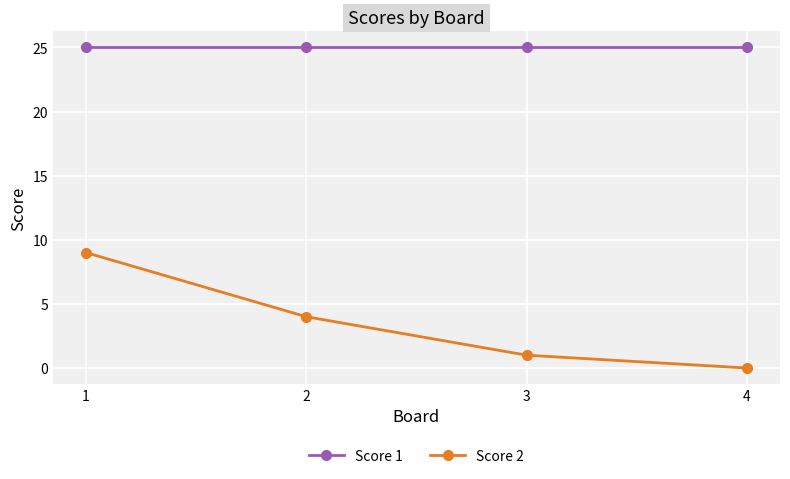

Is it true that Score 2 equals 0 at 4?

True